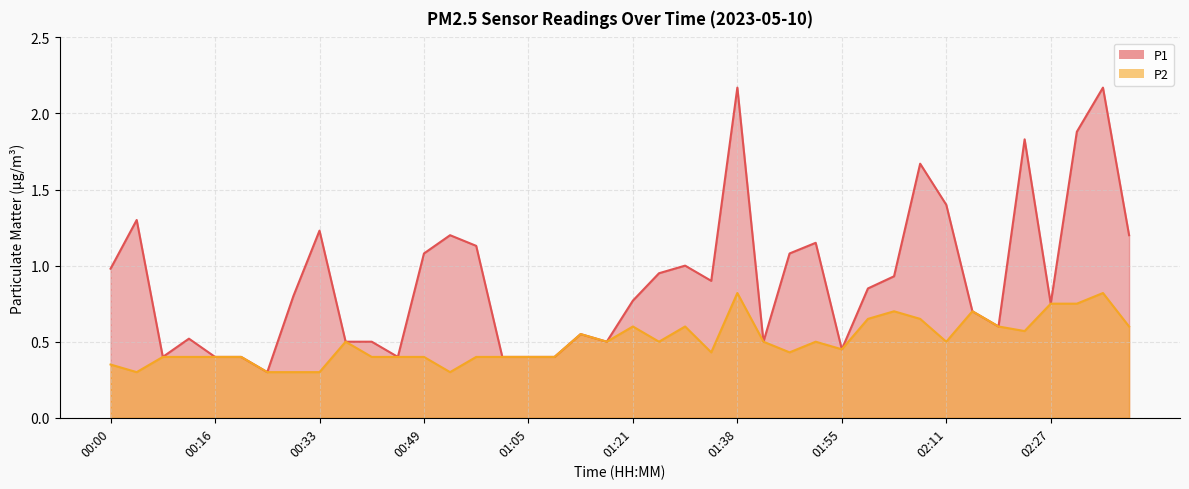

Between 00:00 and 00:45, which is larger?

00:00